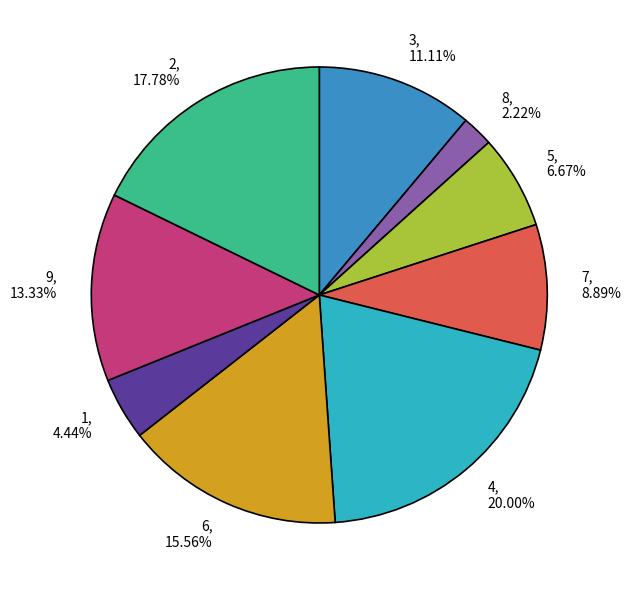

Does 4 account for over 50% of the chart?

No